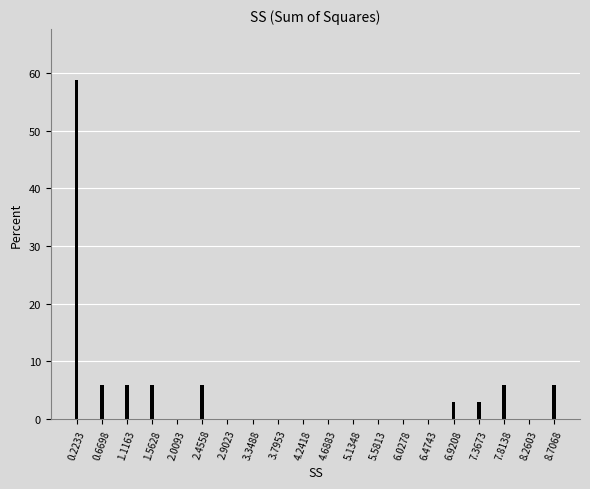

Reading right to left, what are all the values shown in this chart?

8.7068=5.9	8.2603=0.0	7.8138=5.9	7.3673=2.9	6.9208=2.9	6.4743=0.0	6.0278=0.0	5.5813=0.0	5.1348=0.0	4.6883=0.0	4.2418=0.0	3.7953=0.0	3.3488=0.0	2.9023=0.0	2.4558=5.9	2.0093=0.0	1.5628=5.9	1.1163=5.9	0.6698=5.9	0.2233=58.8